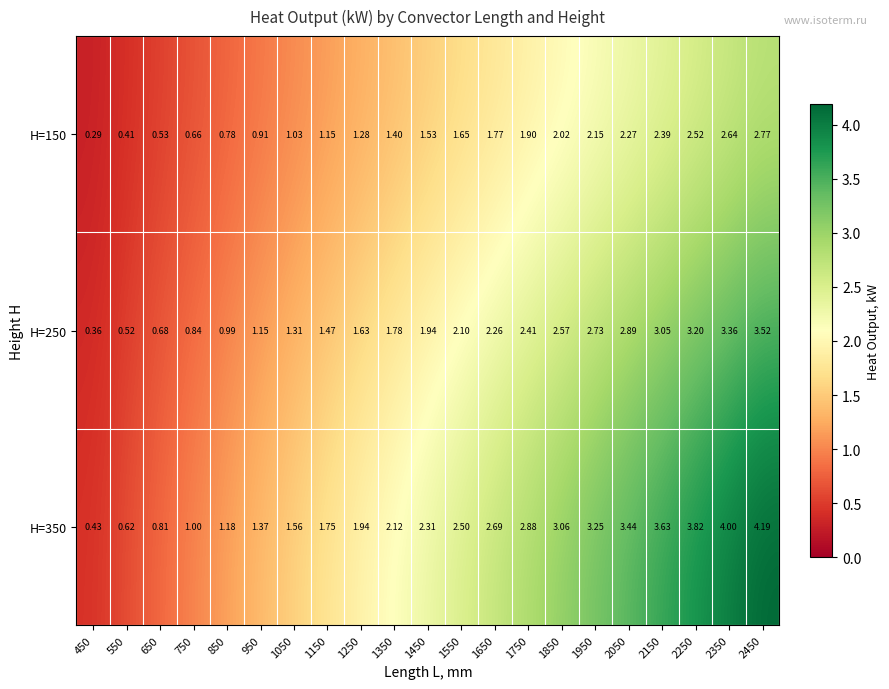

Which category has the highest value across all series?

2450